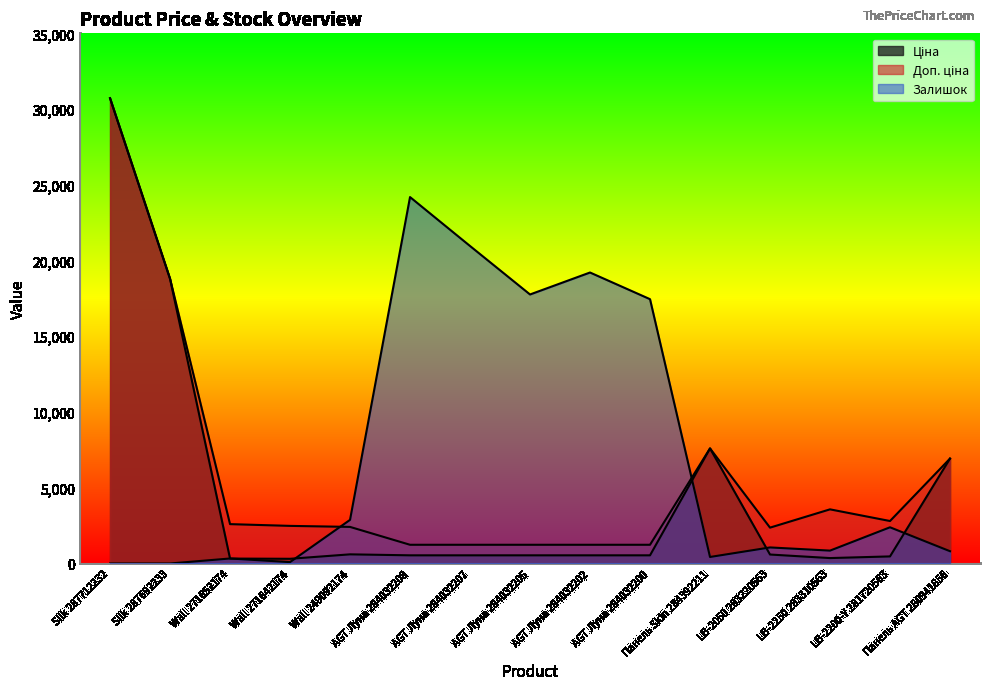

What is the difference between the maximum and minimum values in the Ціна series?

30406.8